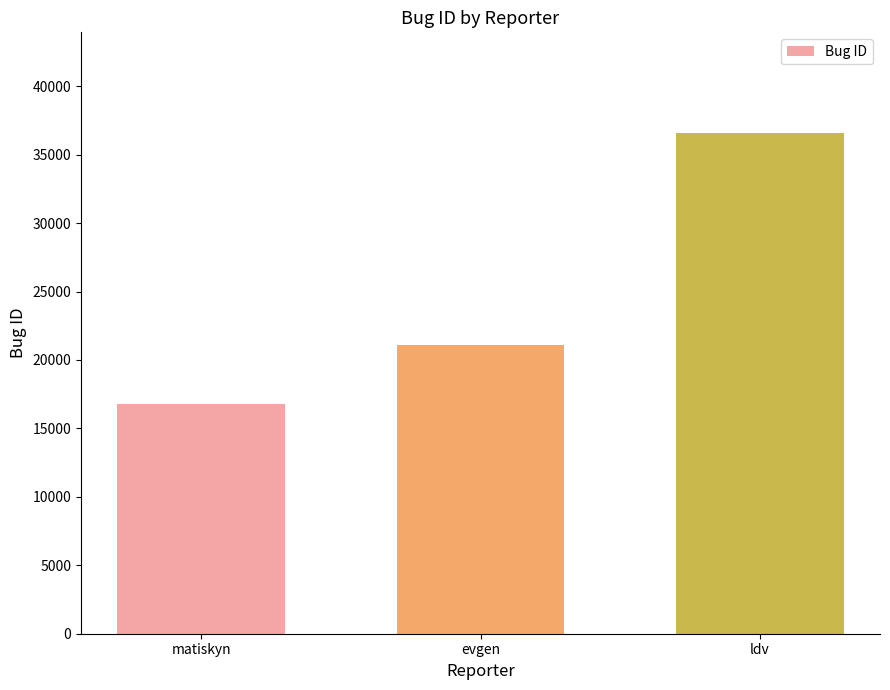

What is the greatest value displayed?

36612